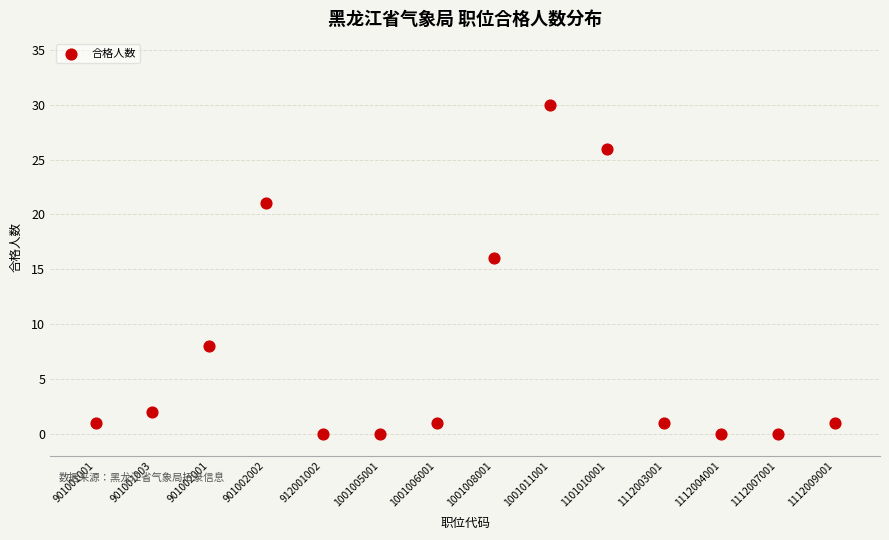

What Y value in the scatter plot is closest to 15?

16